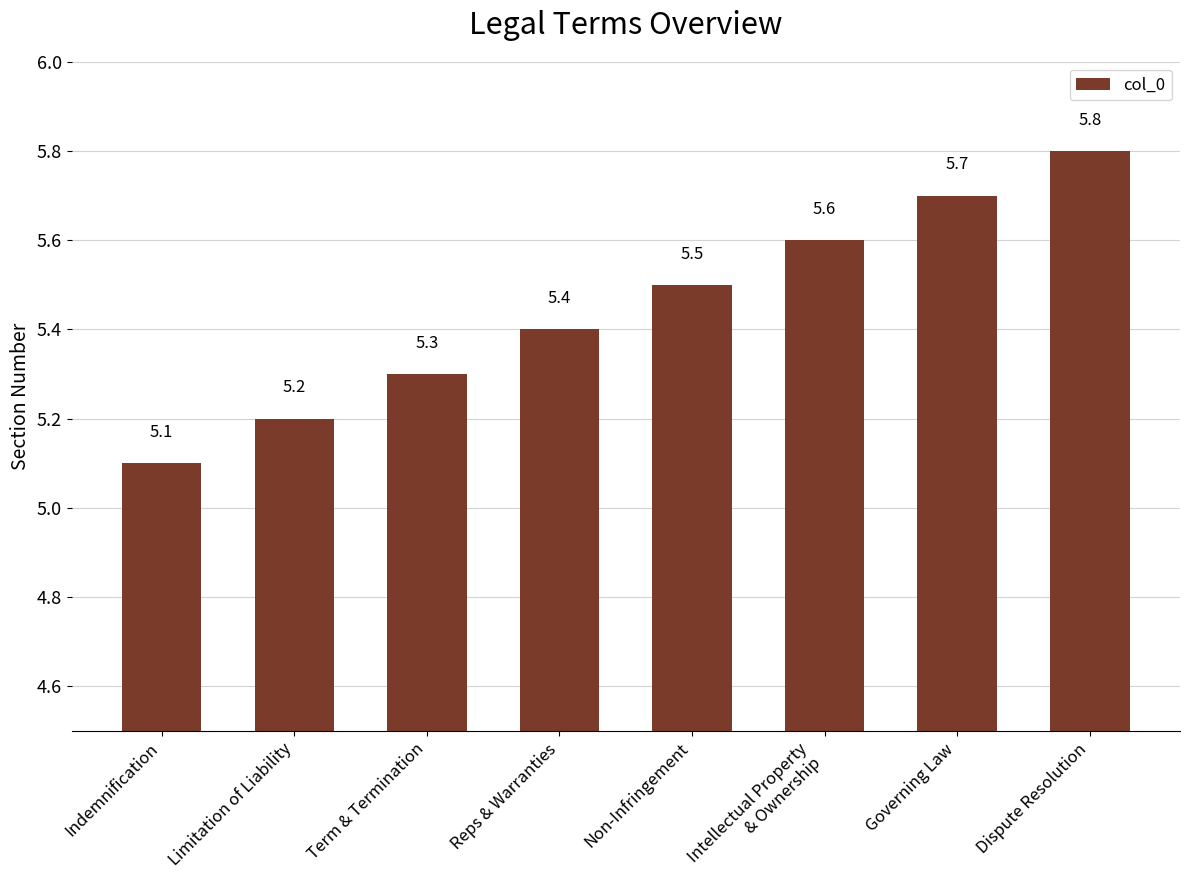

True or false: the data shows 5.5 at Non-Infringement.

True